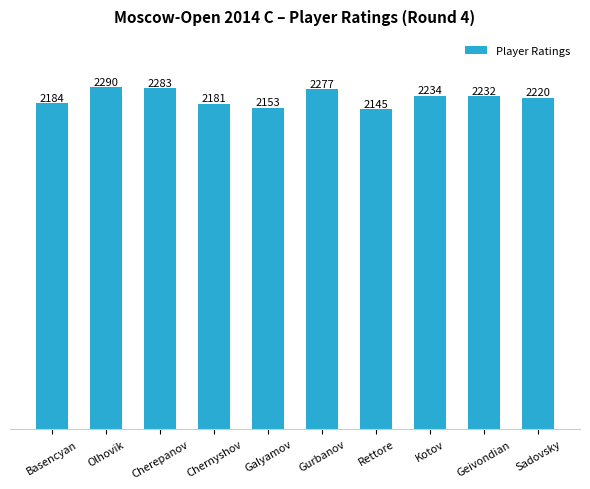

The value at Cherepanov is 2283. True or false?

True